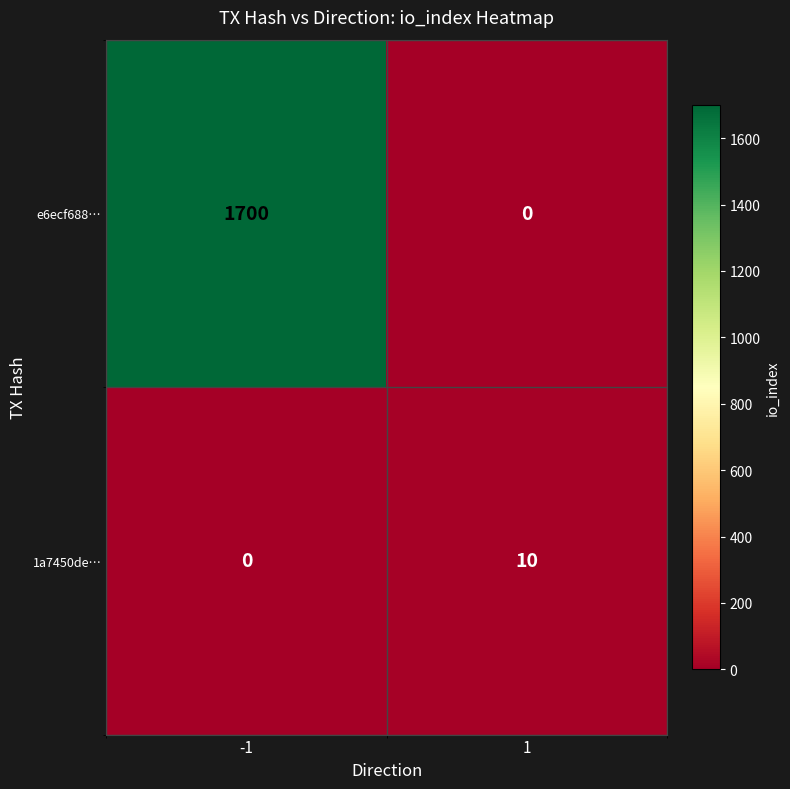

What is the total value across all series at -1?

1700